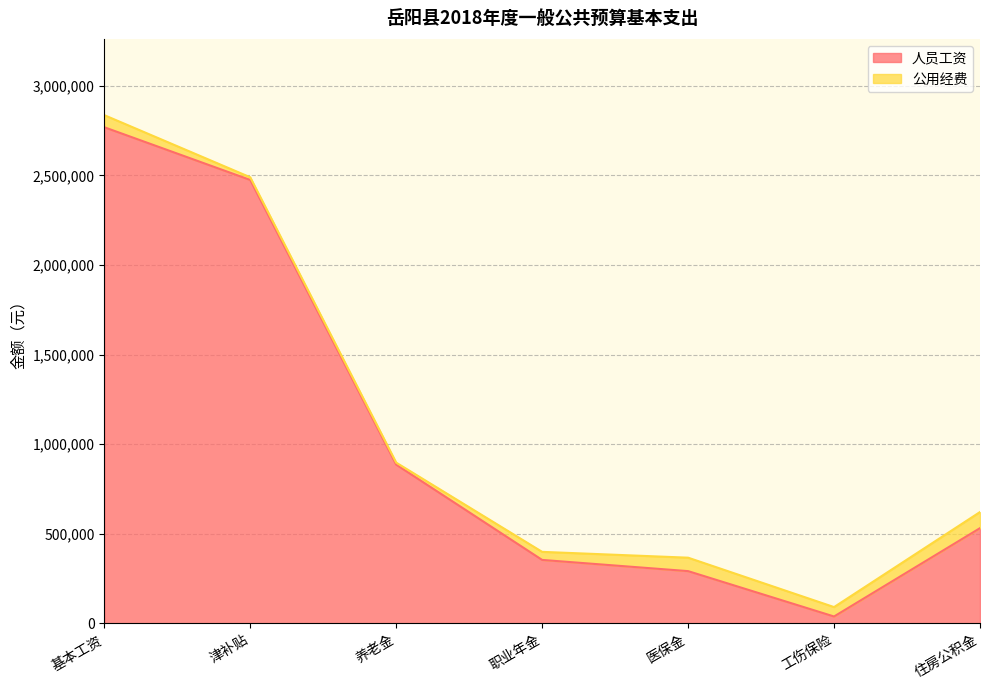

What is the difference between the maximum and minimum values?

2729400